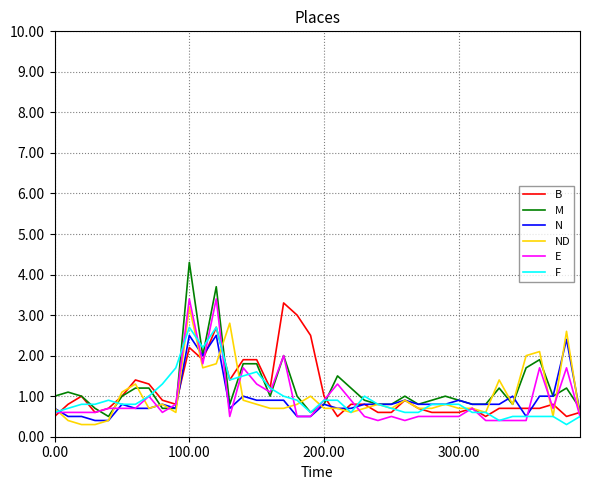

Which series has the largest range (max minus min)?

M